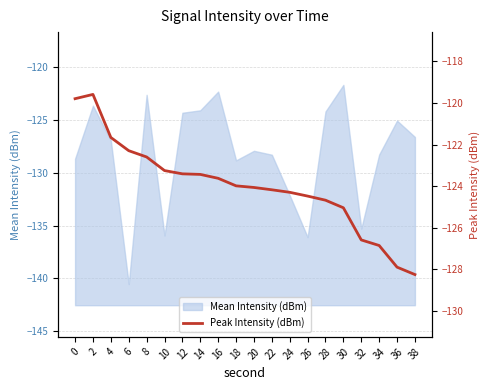

Which has a higher value, 26 or 2?

2